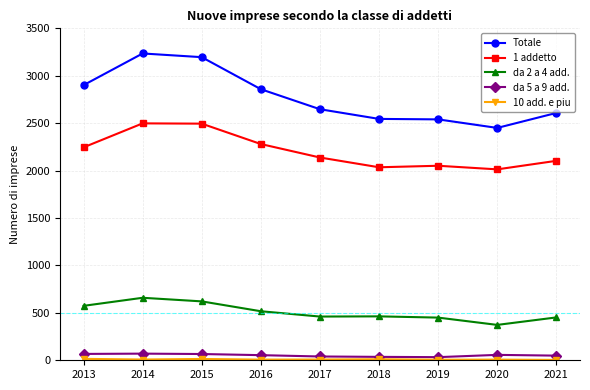

In 1 addetto, how many points are higher than both neighbors (excluding endpoints)?

2